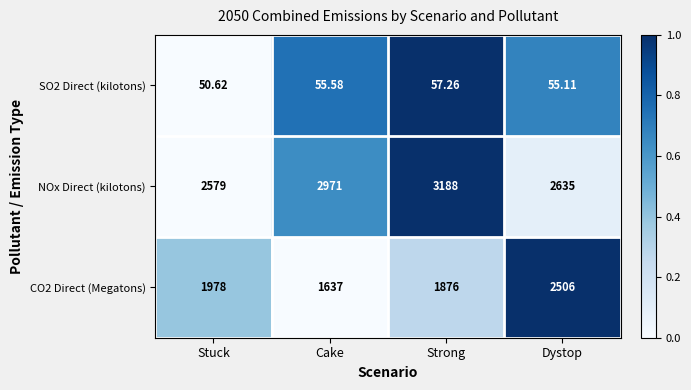

At which label does SO2 Direct (kilotons) first exceed 55?

Cake